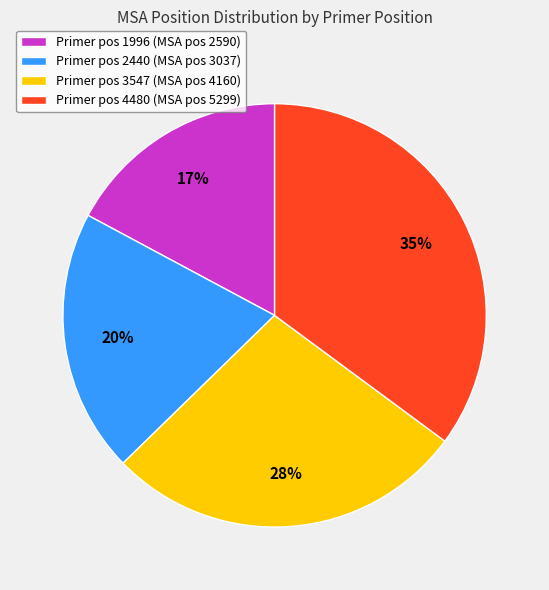

The Primer pos 4480 (MSA pos 5299) slice represents 35% of the pie. True or false?

True